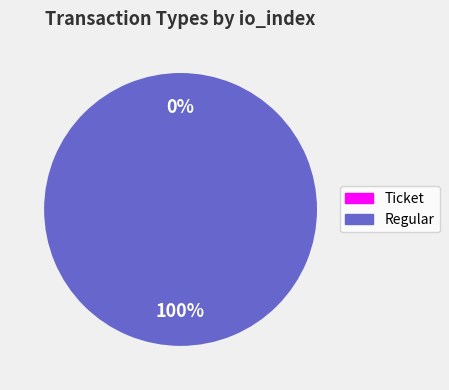

What percentage is the Regular slice, to the nearest percent?

100%